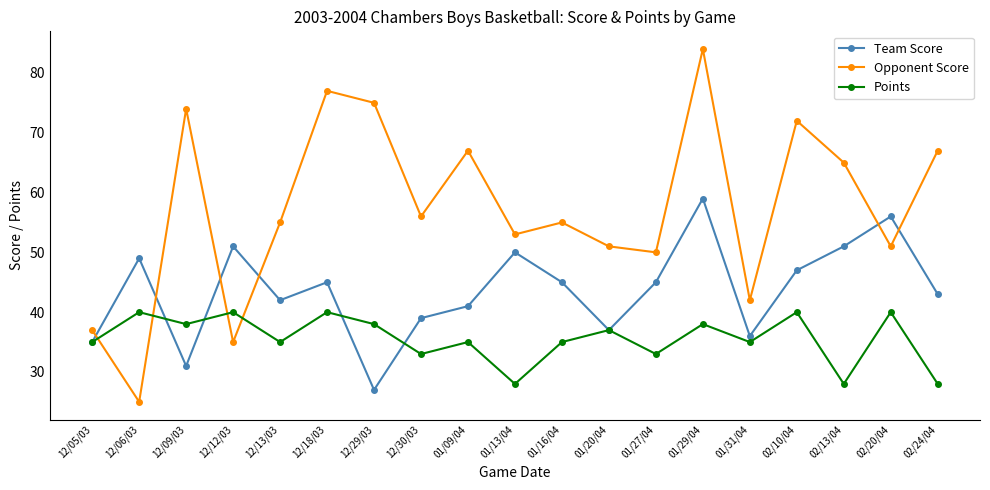

What value does the Opponent Score series have at 12/05/03, to the nearest 10?

40